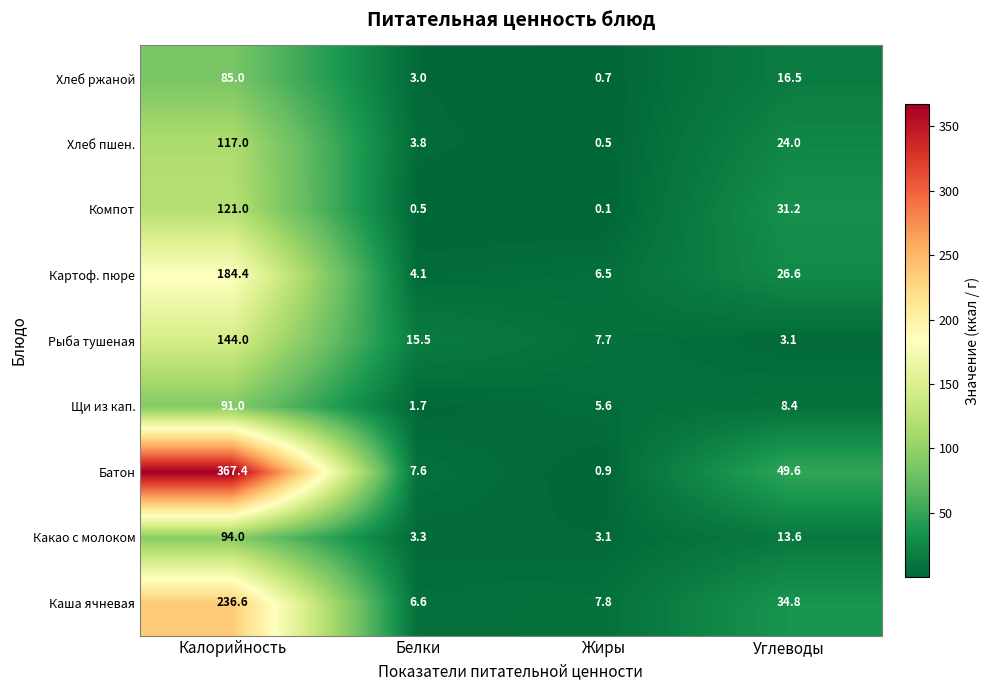

What is the difference between the maximum and second lowest values in the Компот series?

120.5